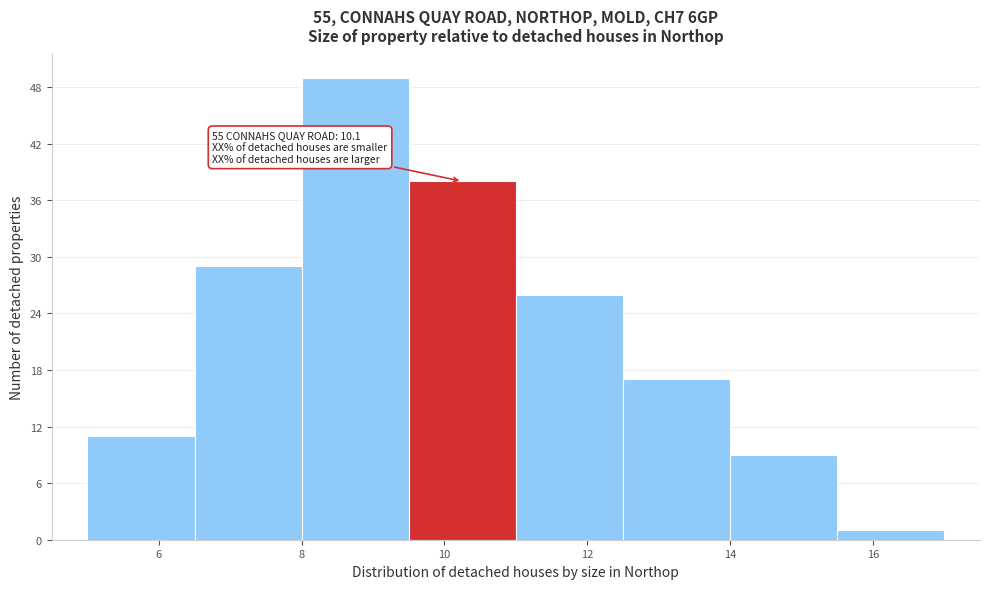

Over which range of the x-axis is the bar tallest?

8.0 to 9.5